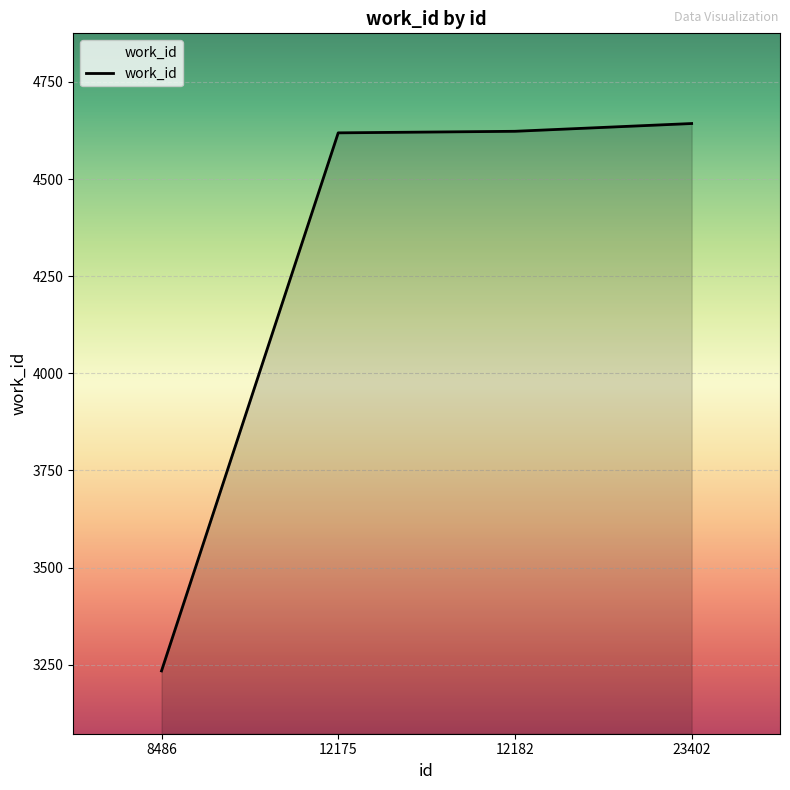

How many values are below 4623?

2